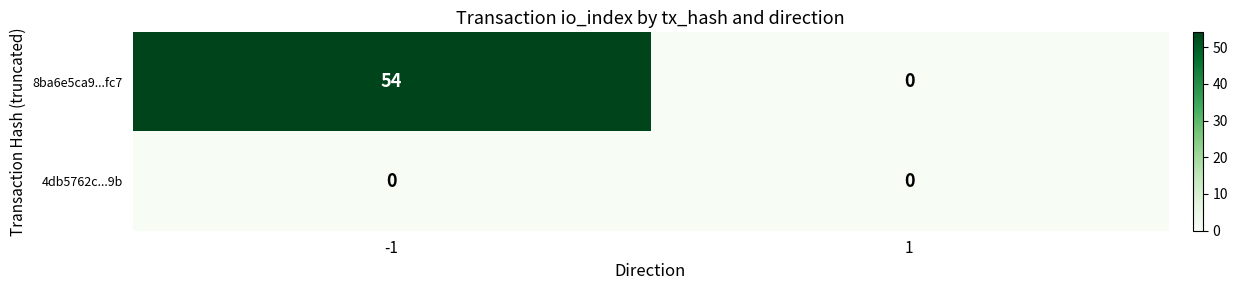

Which series has the largest total across all categories?

8ba6e5ca9...fc7